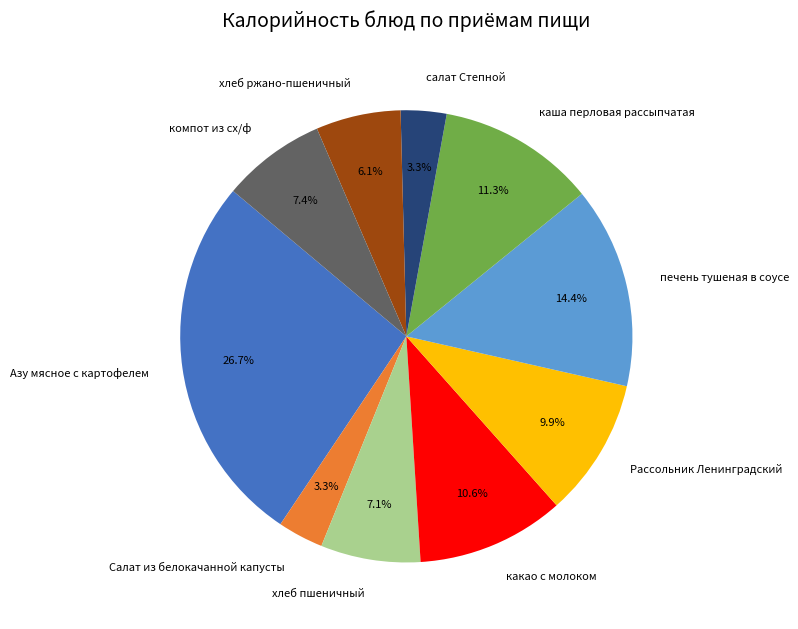

Does Рассольник Ленинградский account for over 50% of the chart?

No